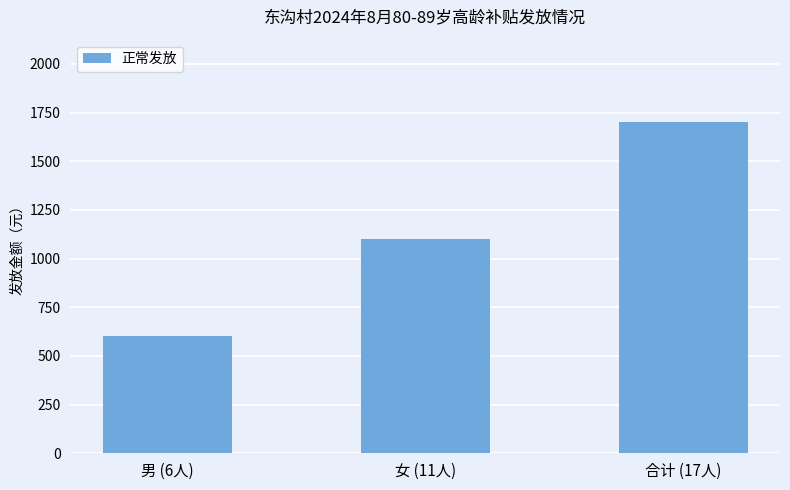

How many values are between 600 and 1700?

3